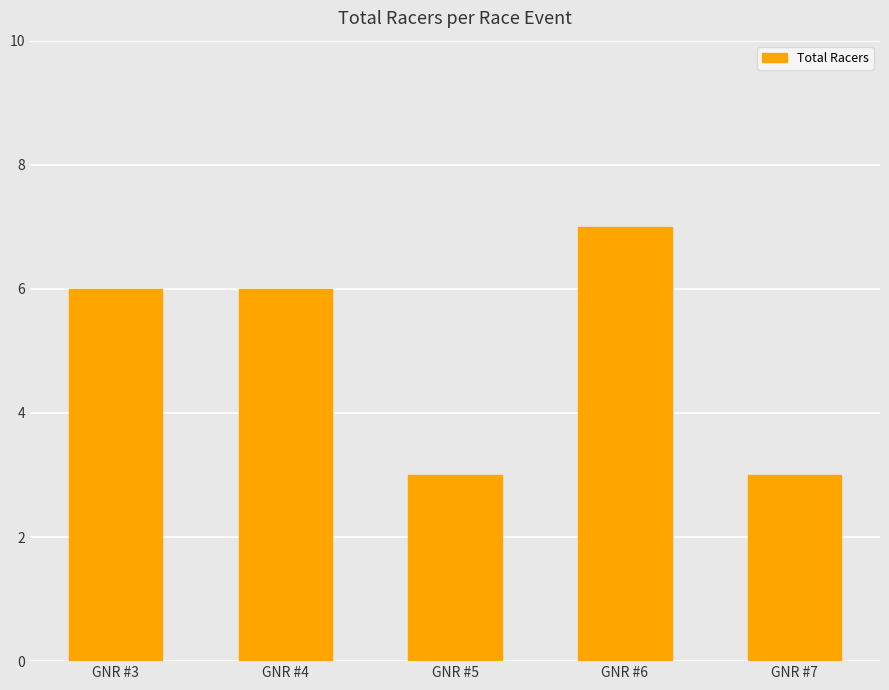

Is it true that the value at GNR #6 is 7?

True